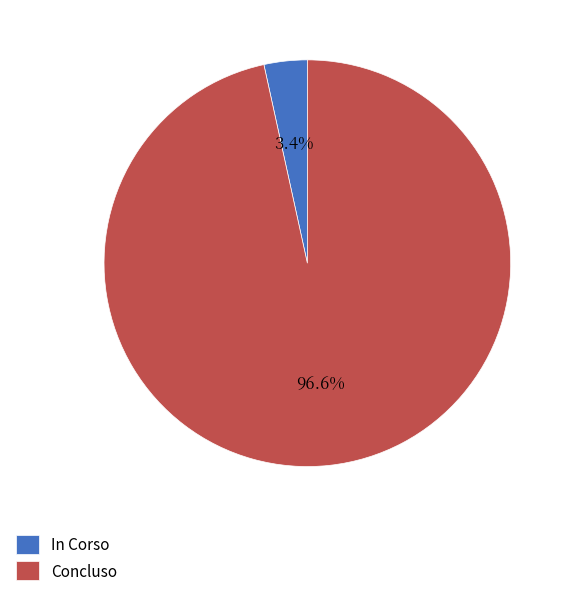

To the nearest percent, what portion does Concluso represent?

97%